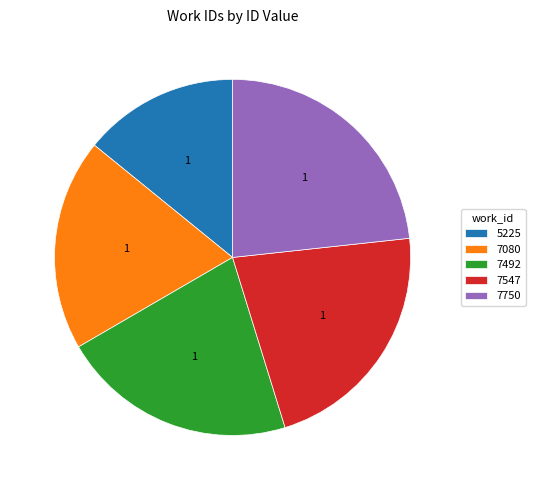

Combined, do 7492 and 7750 account for over 50%?

No